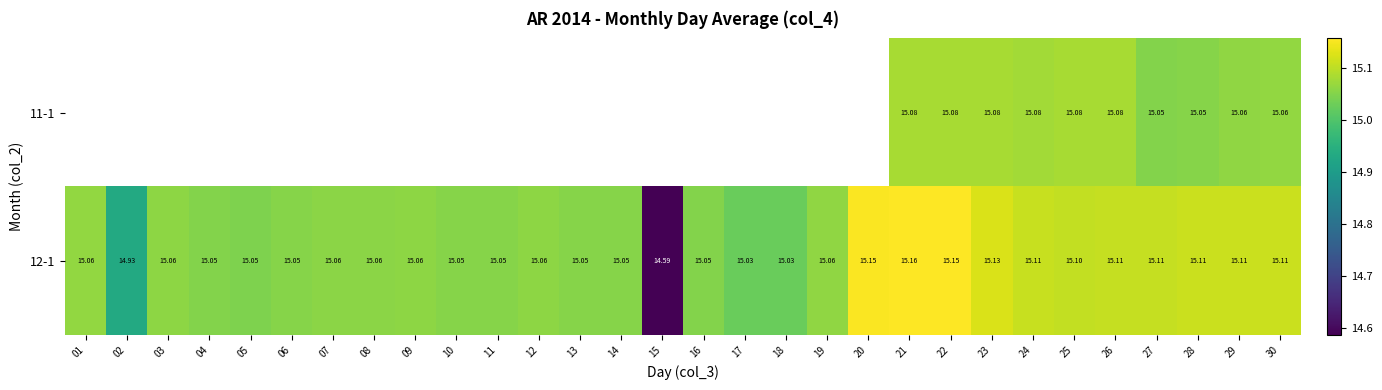

Which category has the lowest value in the 12-1 series?

15